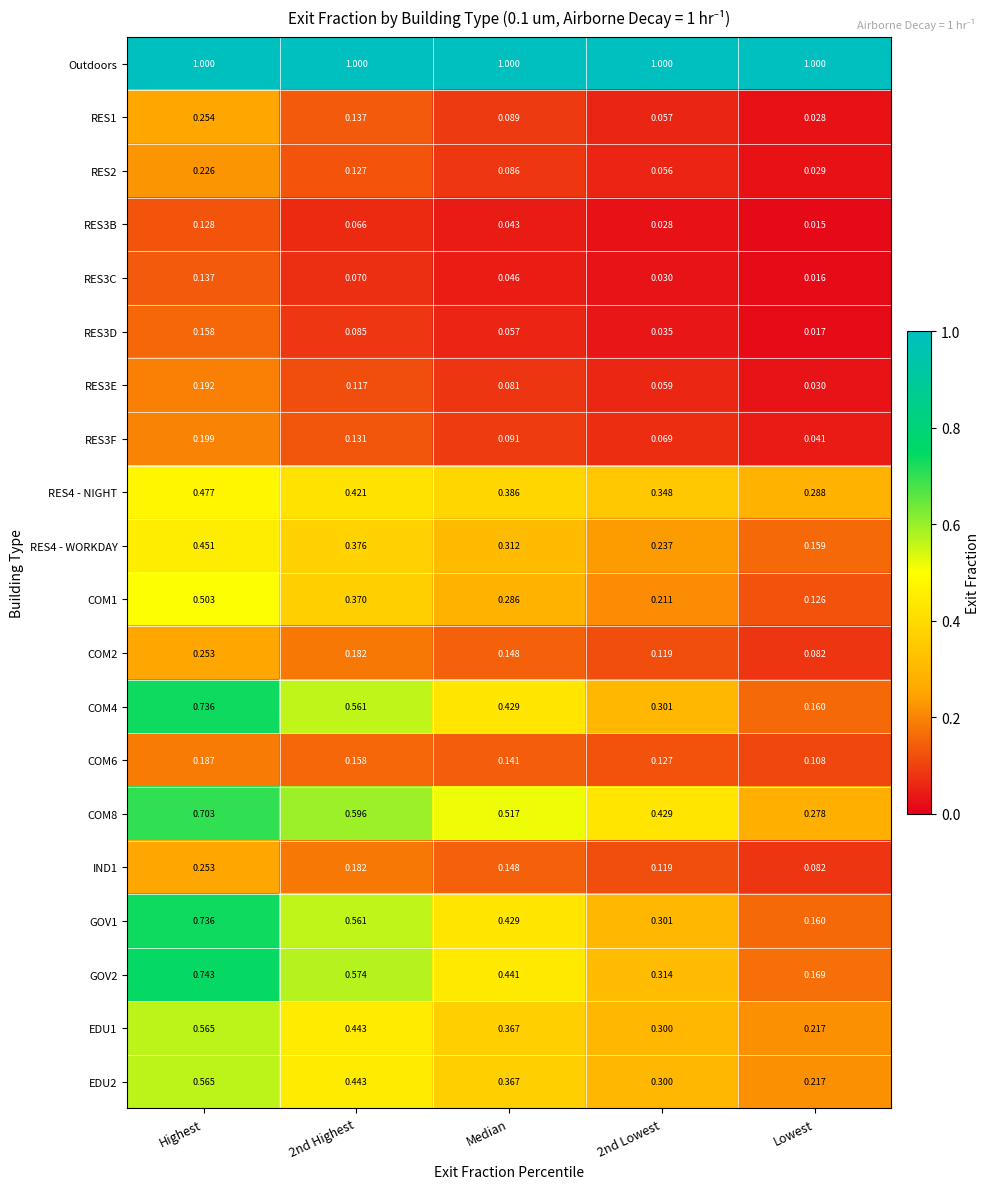

Where is COM1 nearest to the value 0?

Lowest